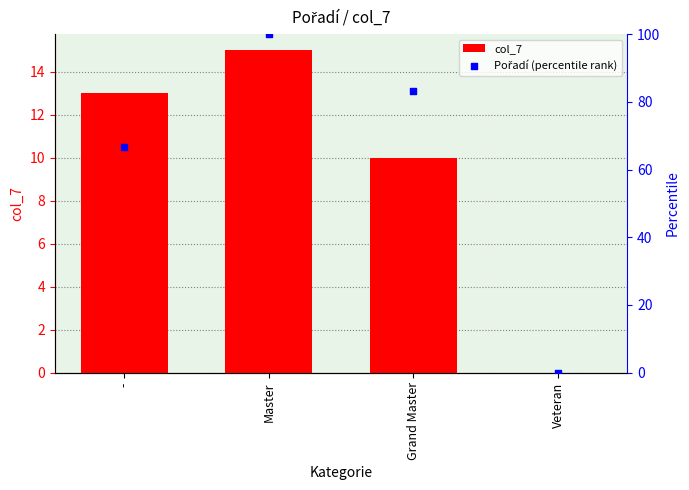

Which series has the largest total across all categories?

Pořadí (percentile rank)